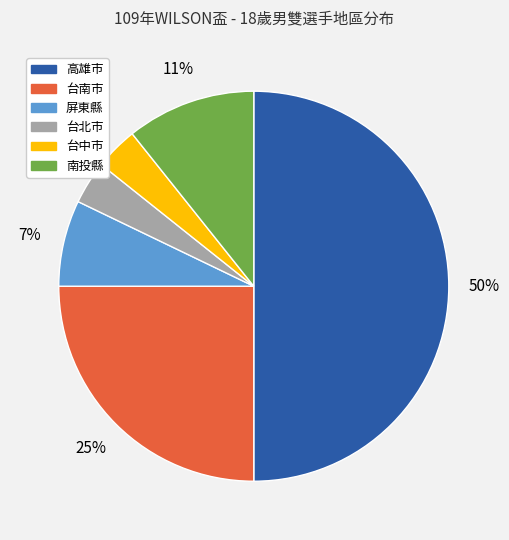

What percentage is the 南投縣 slice, to the nearest percent?

11%